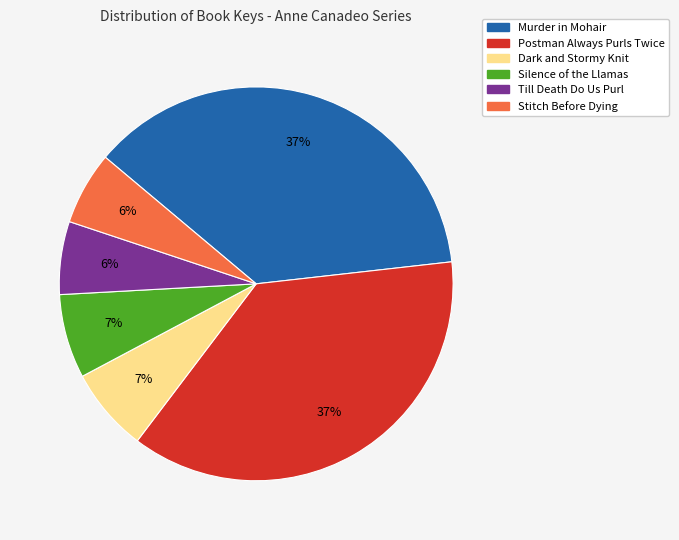

How many slices are in this pie chart?

6